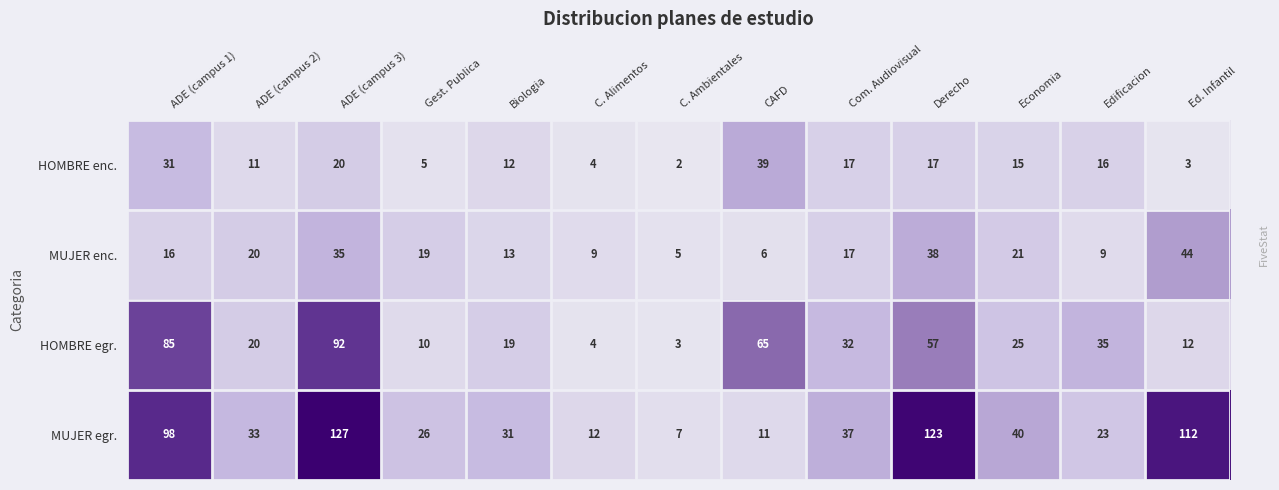

Between Derecho and Economia, which series saw the biggest shift?

MUJER egr.